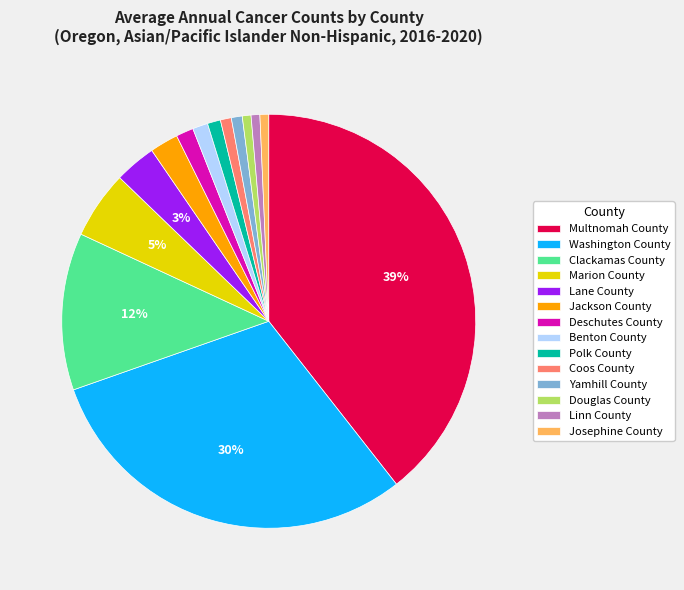

How many segments does this pie chart have?

14